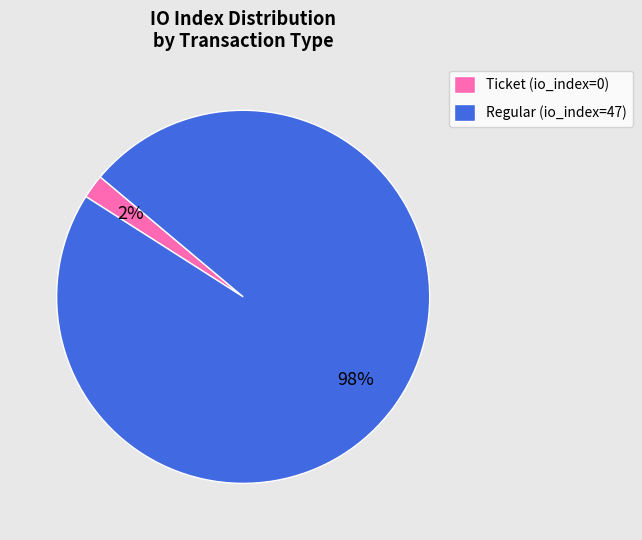

Is there a majority slice in this chart?

Yes